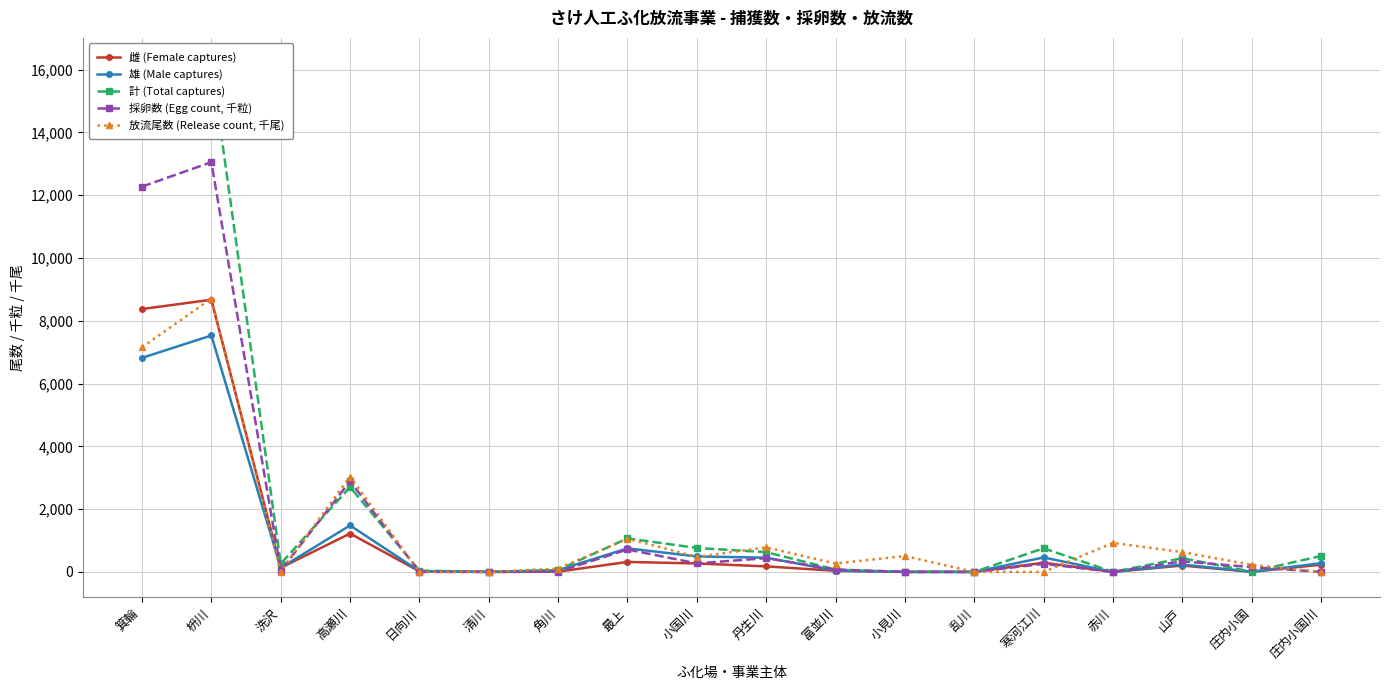

True or false: 計 (Total captures) has more than 1 points higher than both neighbors.

True